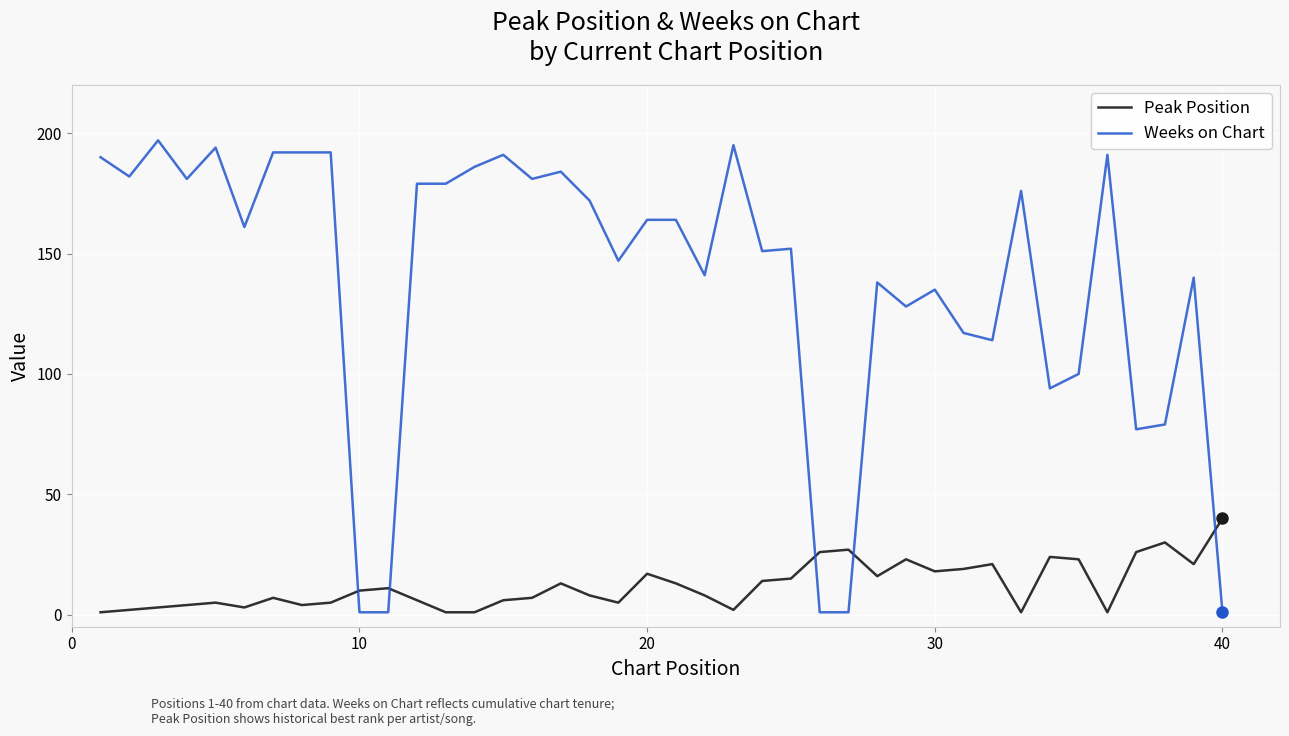

What is the sum of all Weeks on Chart values?

5561